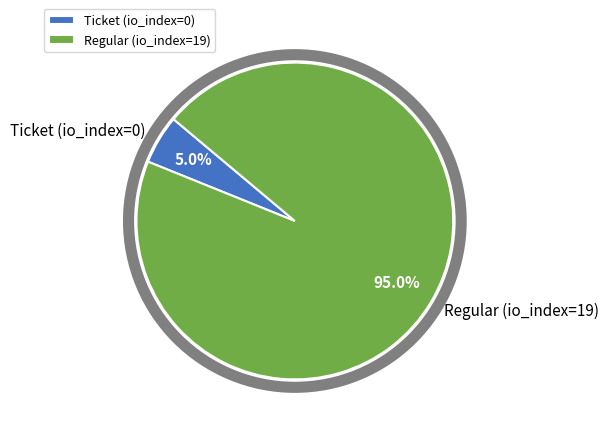

How much of the chart is everything except Regular (io_index=19)?

5.0%